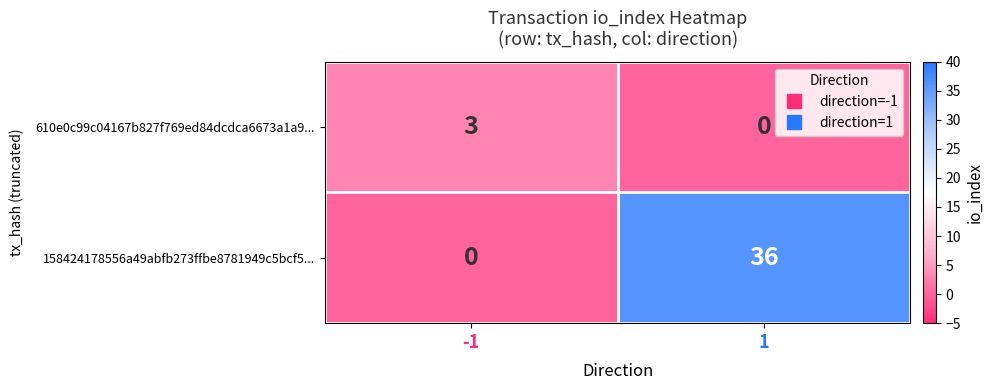

List the series in order of their overall mean, highest first.

158424178556a49abfb273ffbe8781949c5bcf5..., 610e0c99c04167b827f769ed84dcdca6673a1a9...